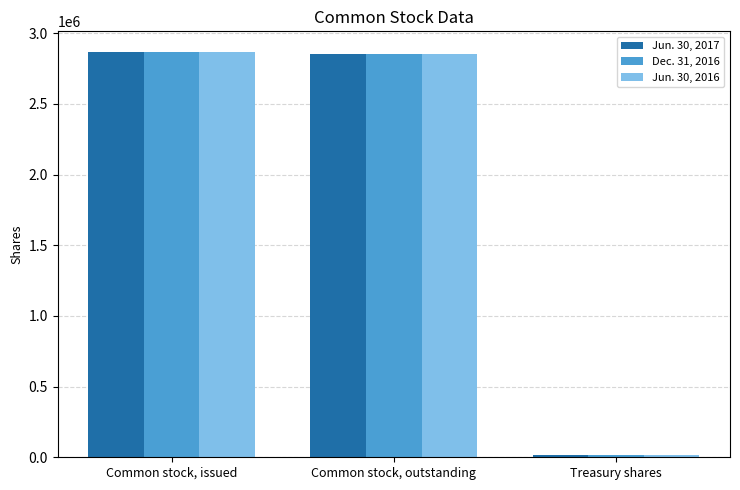

What position from the left is Common stock, issued?

1